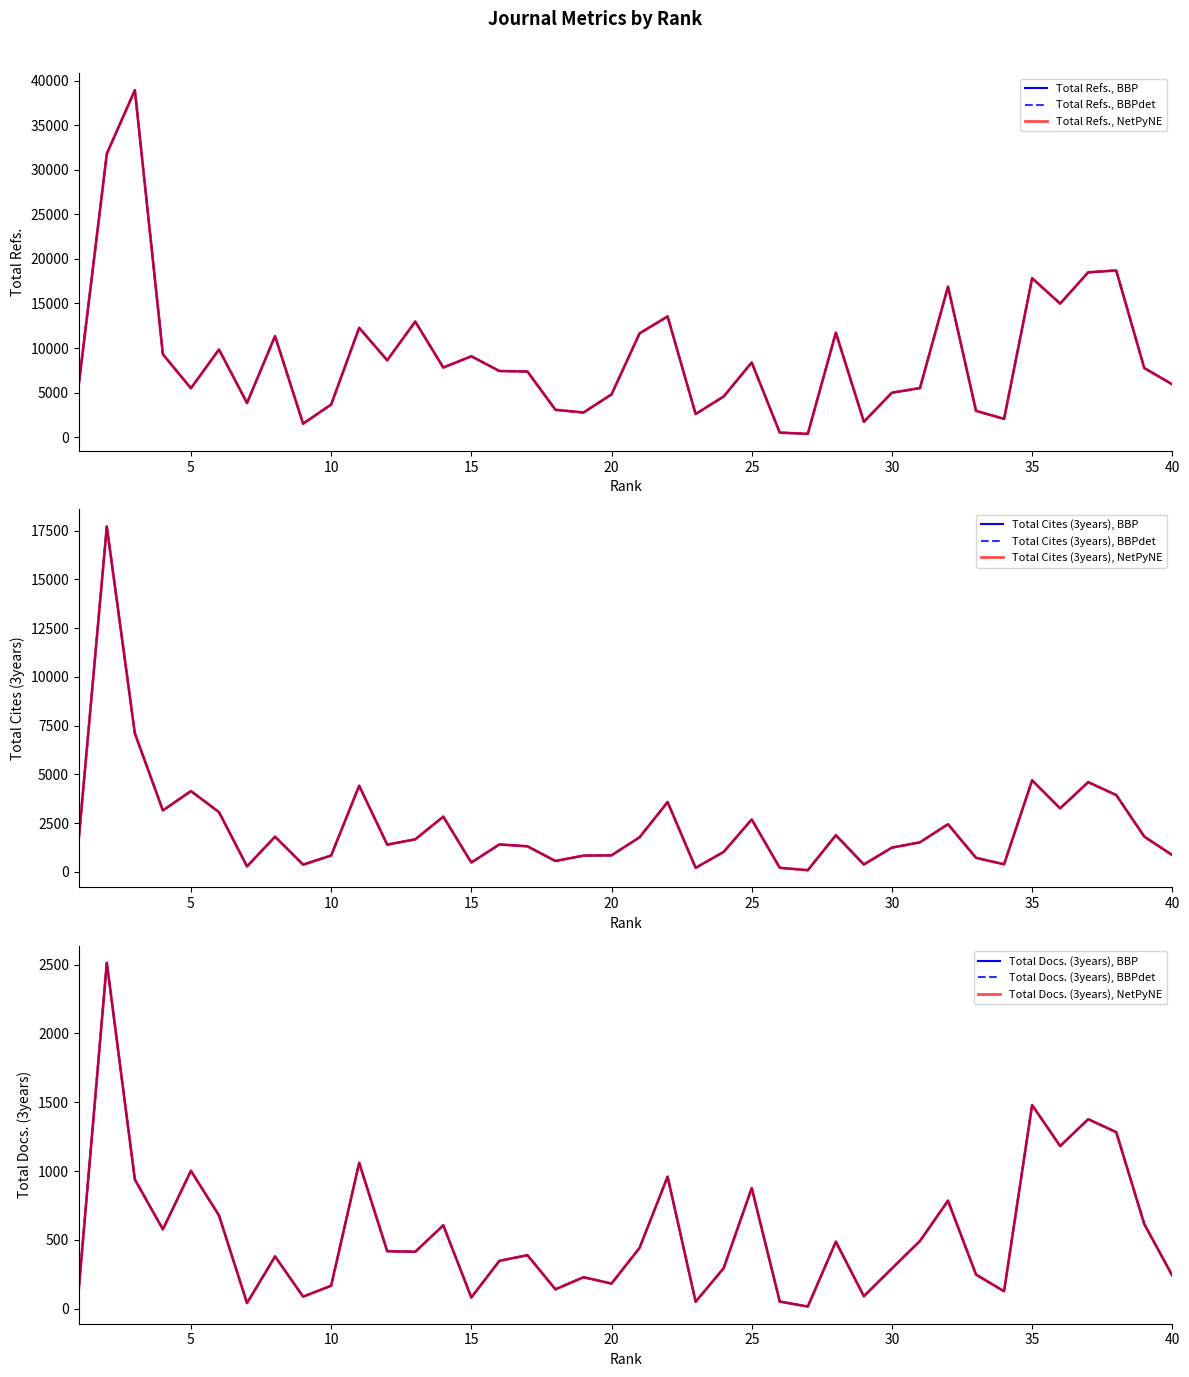

The Total Cites (3years) series shows 828 at 19. True or false?

True